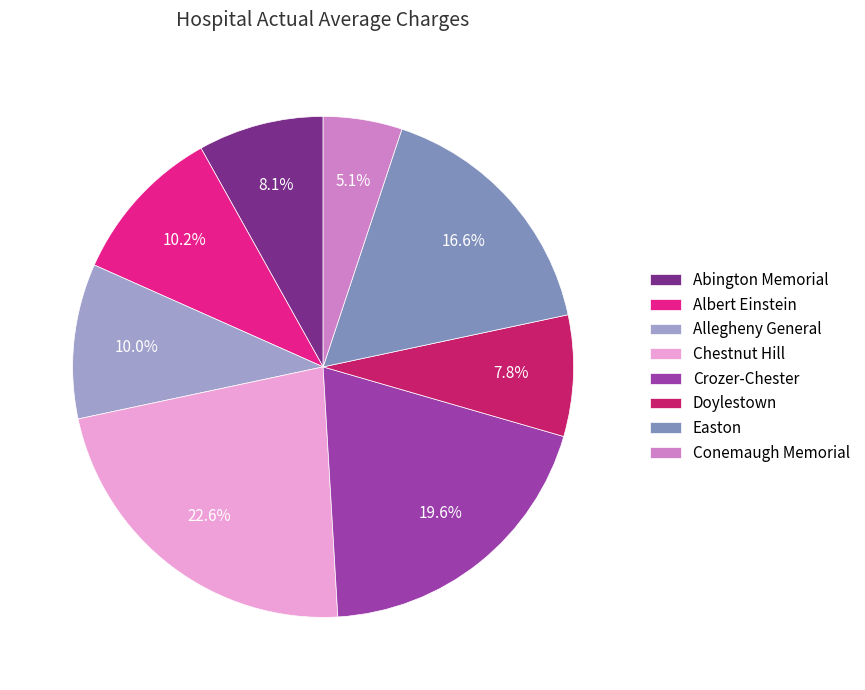

Which has a higher value, Conemaugh Memorial or Albert Einstein?

Albert Einstein